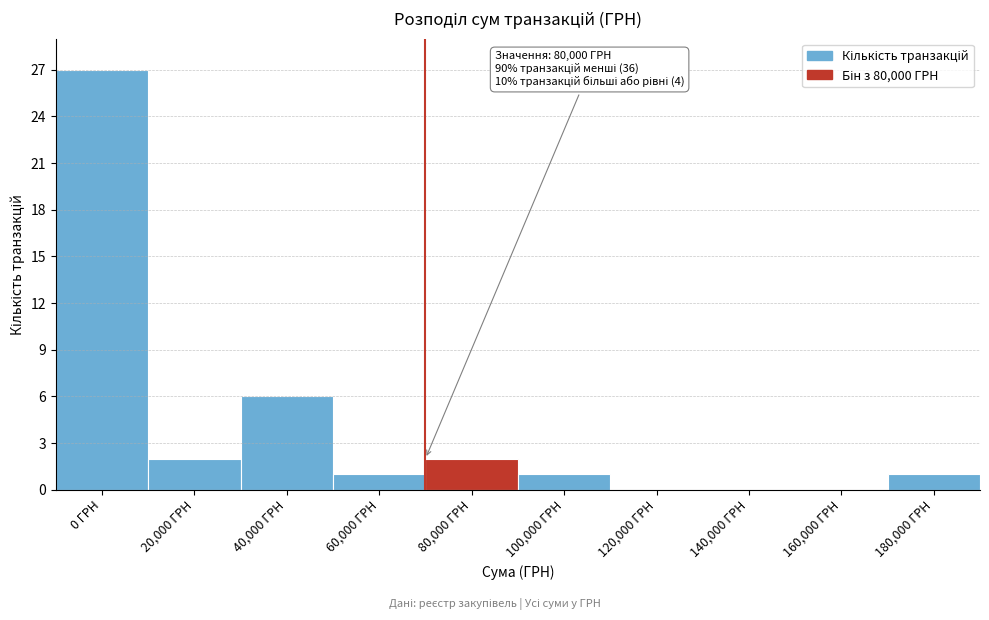

Reading left to right, list all the values displayed in this chart.

0 ГРН=27	20,000 ГРН=2	40,000 ГРН=6	60,000 ГРН=1	80,000 ГРН=2	100,000 ГРН=1	120,000 ГРН=0	140,000 ГРН=0	160,000 ГРН=0	180,000 ГРН=1